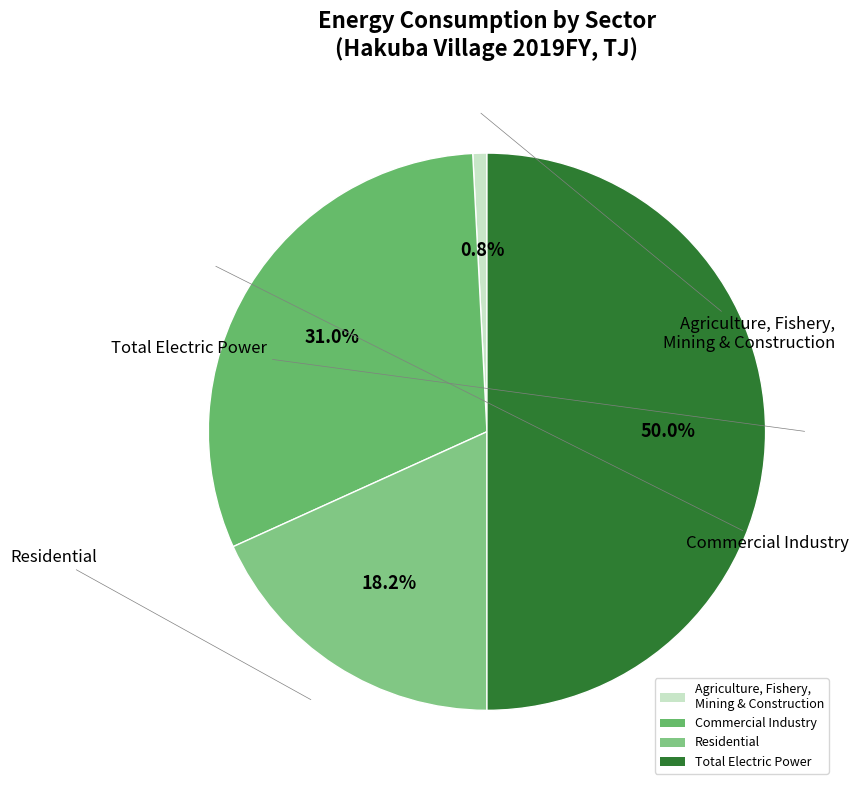

Rank the categories by value from lowest to highest.

Agriculture, Fishery, Mining & Construction, Residential, Commercial Industry, Total Electric Power